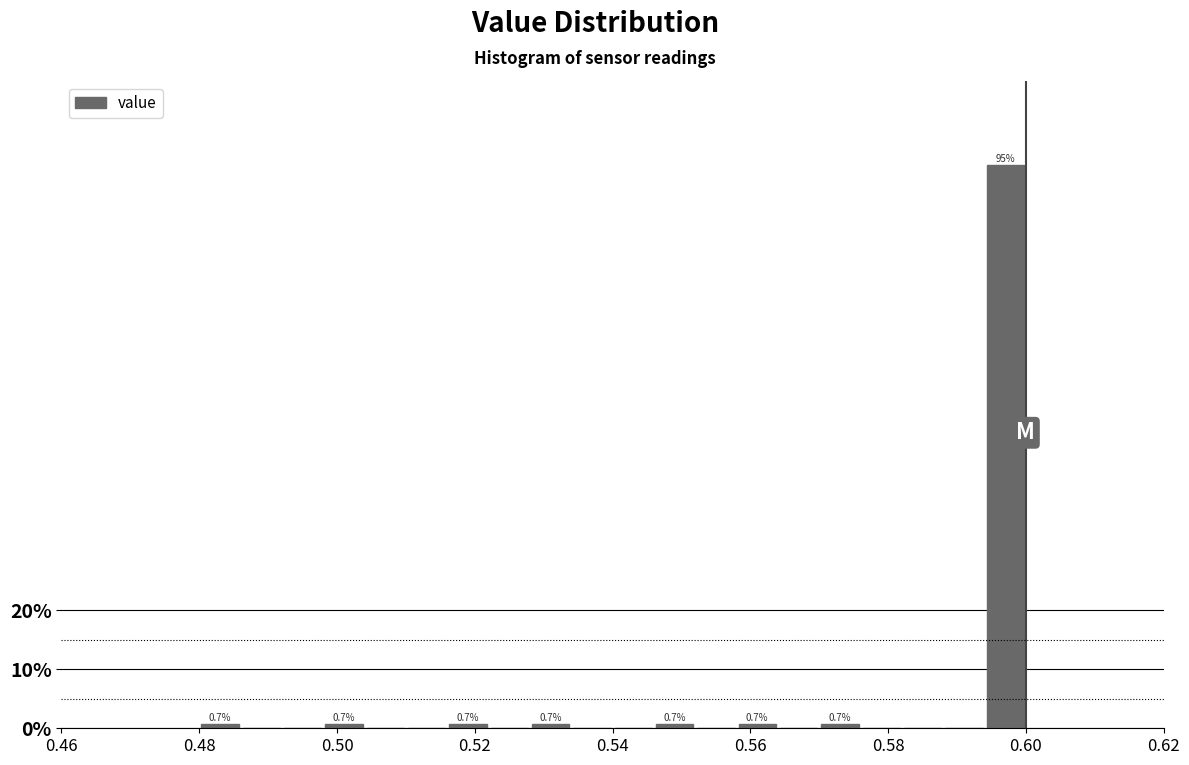

Around what value on the x-axis is the tallest bar? Give the approximate position of its centre, as read against the axis.

0.598